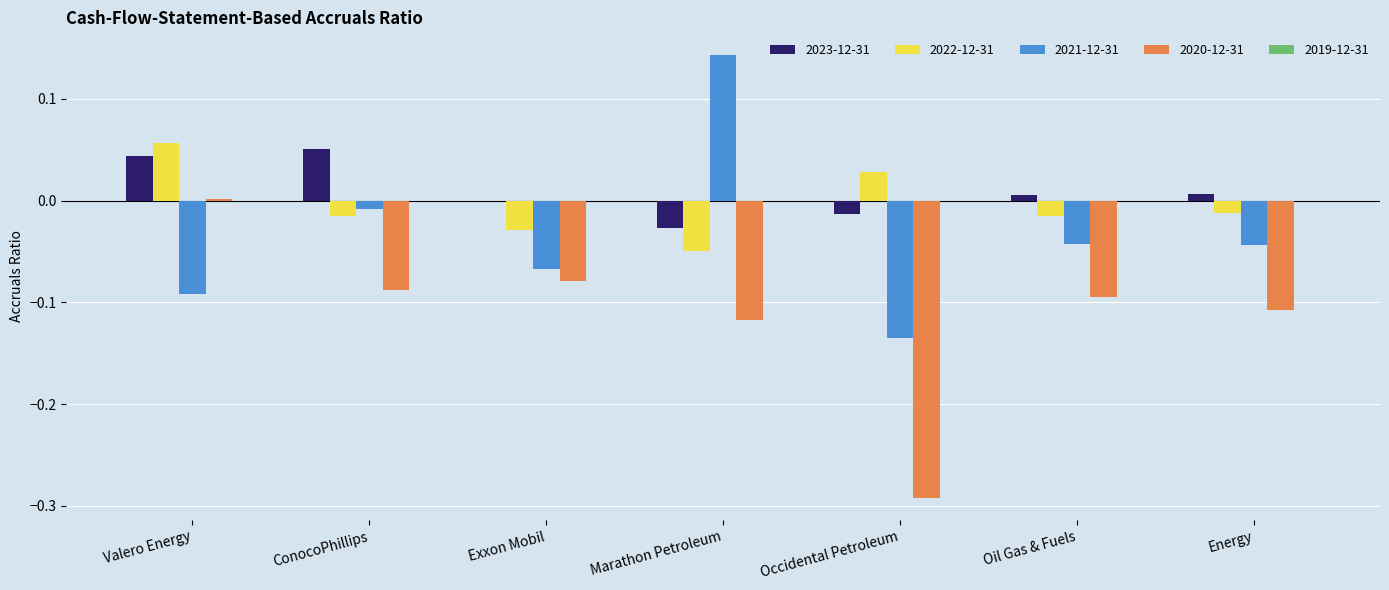

The value of 2022-12-31 at Exxon Mobil is -0.0. True or false?

True